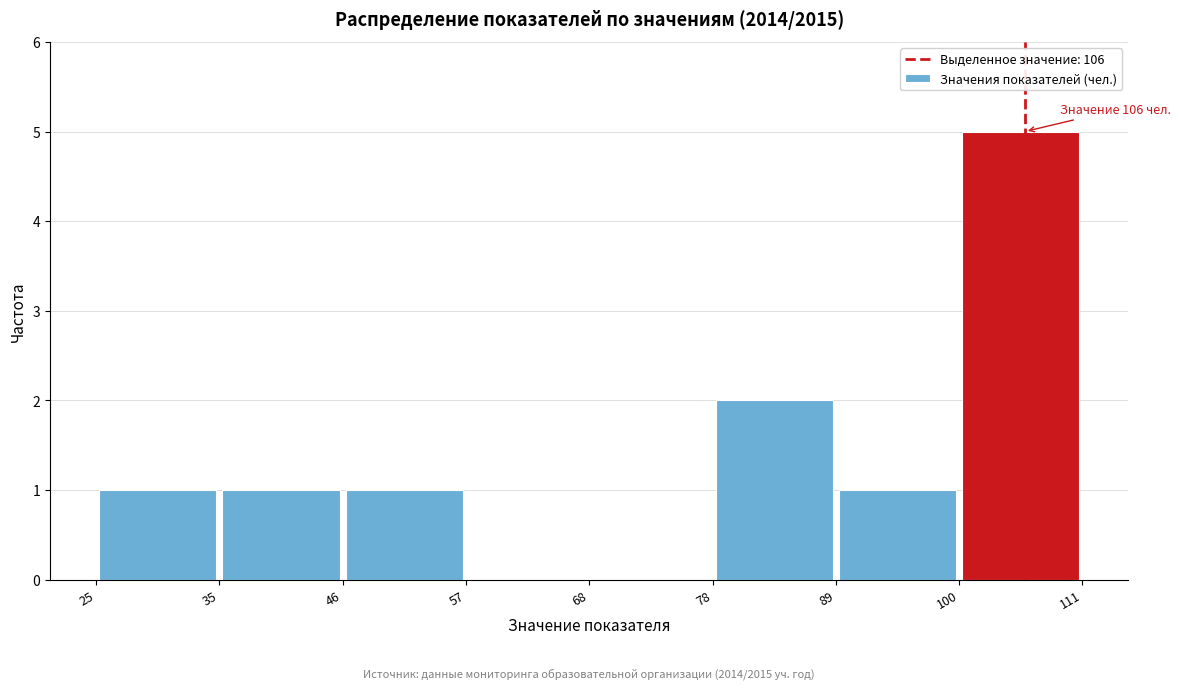

Over which range of the x-axis is the bar tallest?

100 to 111